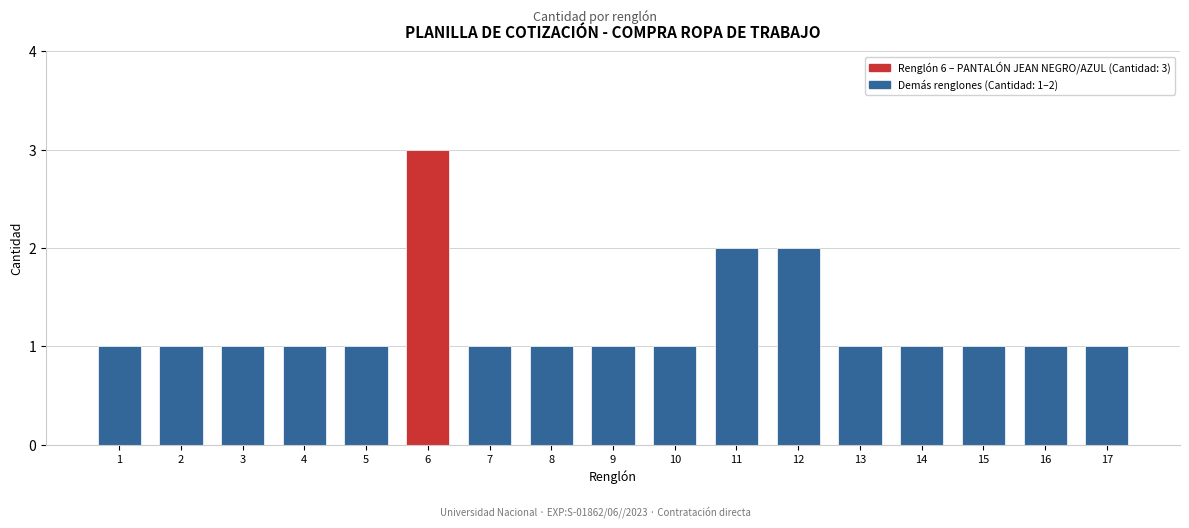

Reading left to right, extract all data points from this chart.

1	1	1	1	1	3	1	1	1	1	2	2	1	1	1	1	1